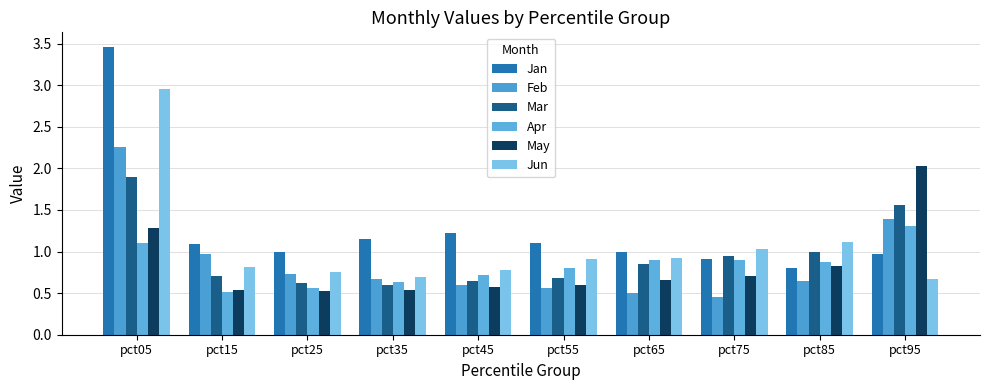

Which label corresponds to the largest value in the chart?

pct05